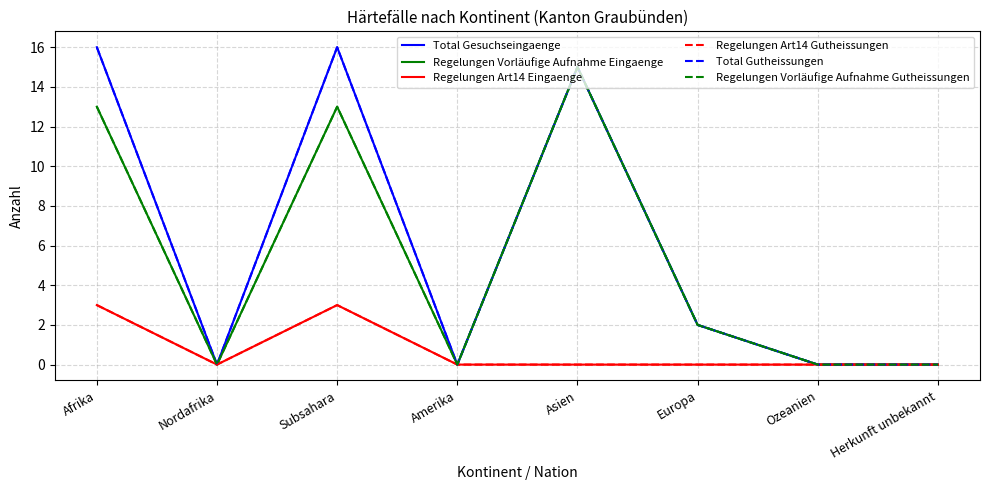

What is the difference between the highest and lowest values at Europa?

2